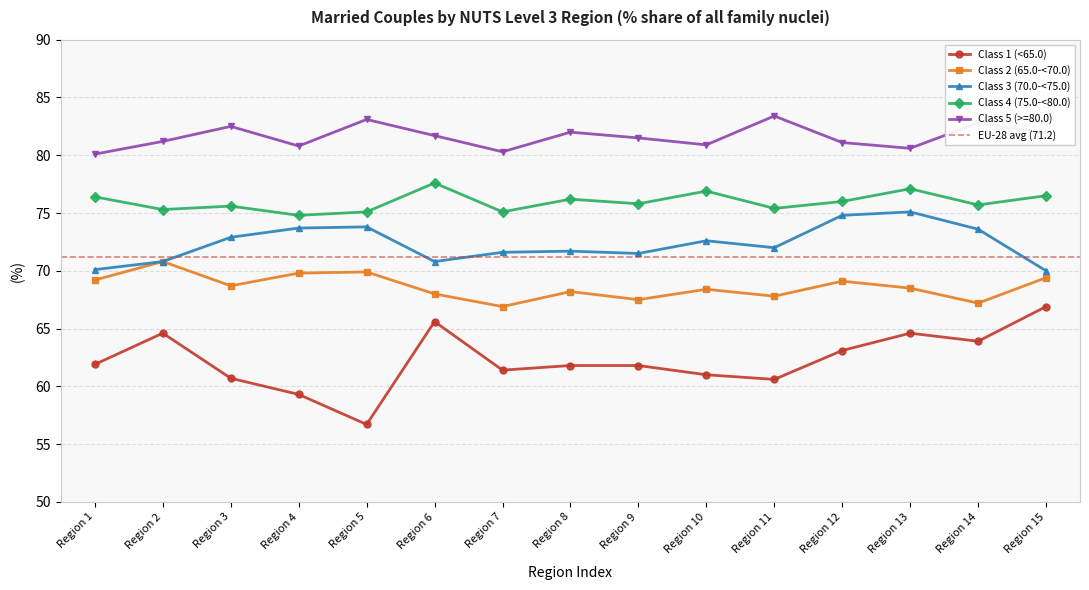

Rank the series by their average value, from lowest to highest.

Class 1 (<65.0), Class 2 (65.0-<70.0), Class 3 (70.0-<75.0), Class 4 (75.0-<80.0), Class 5 (>=80.0)